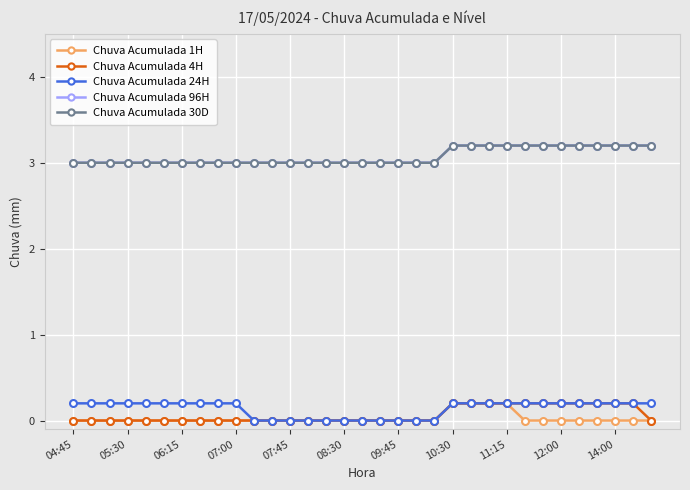

What is the difference between the maximum and second lowest values in the Chuva Acumulada 24H series?

0.2